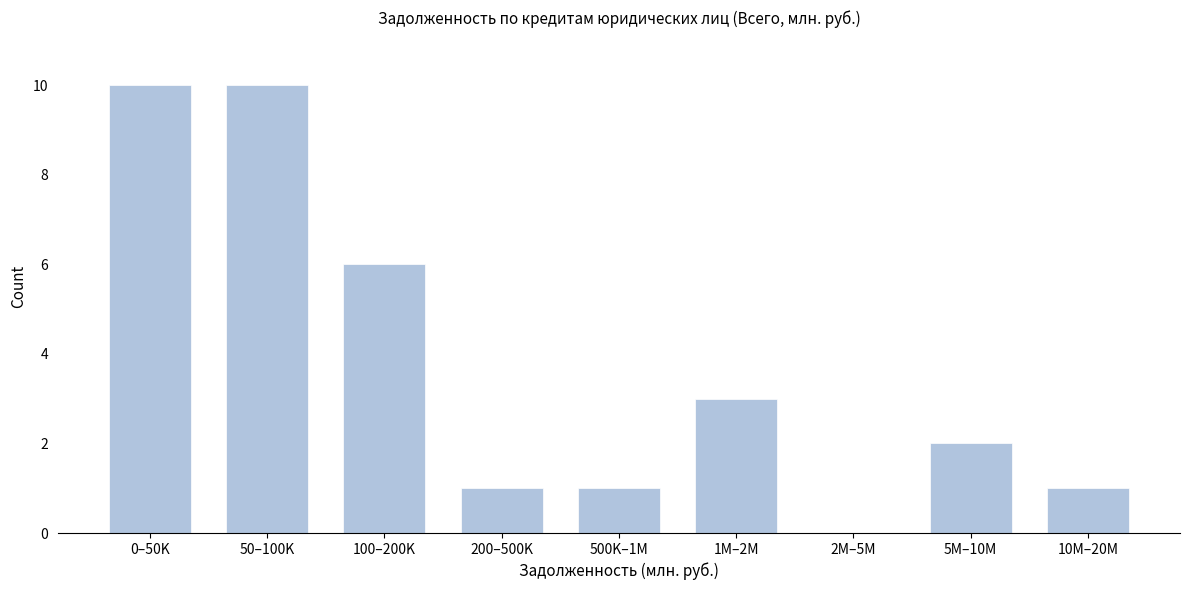

Reading left to right, what are all the values shown in this chart?

0–50K=10	50–100K=10	100–200K=6	200–500K=1	500K–1M=1	1M–2M=3	2M–5M=0	5M–10M=2	10M–20M=1